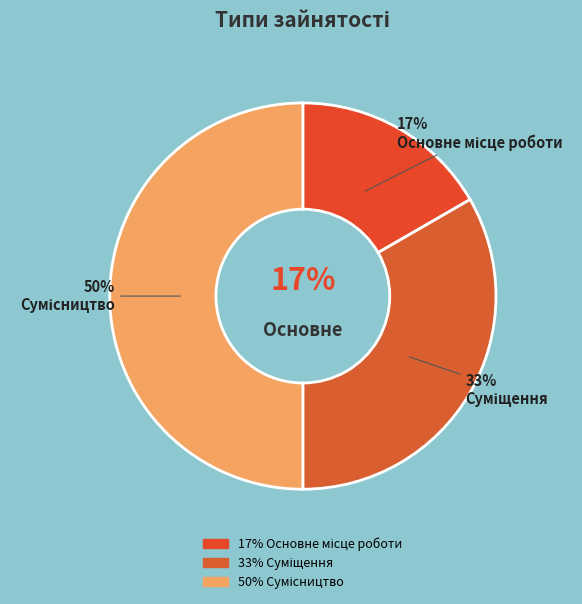

Do Сумісництво and Суміщення together represent more than half of the pie?

Yes